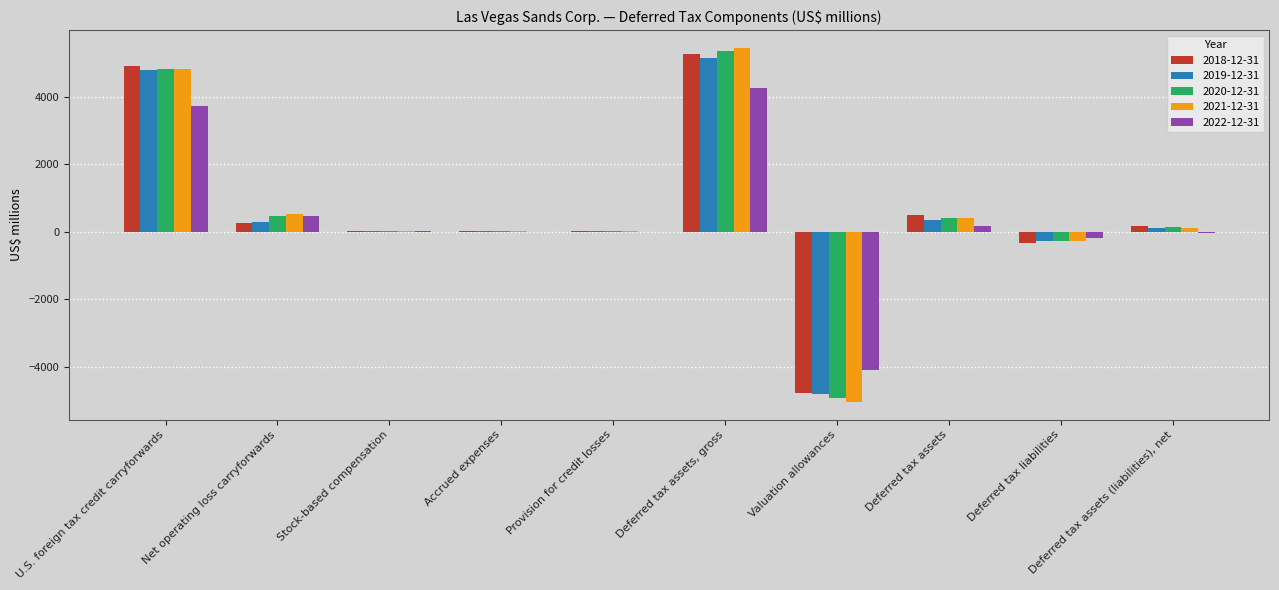

How many distinct data groups are displayed?

5